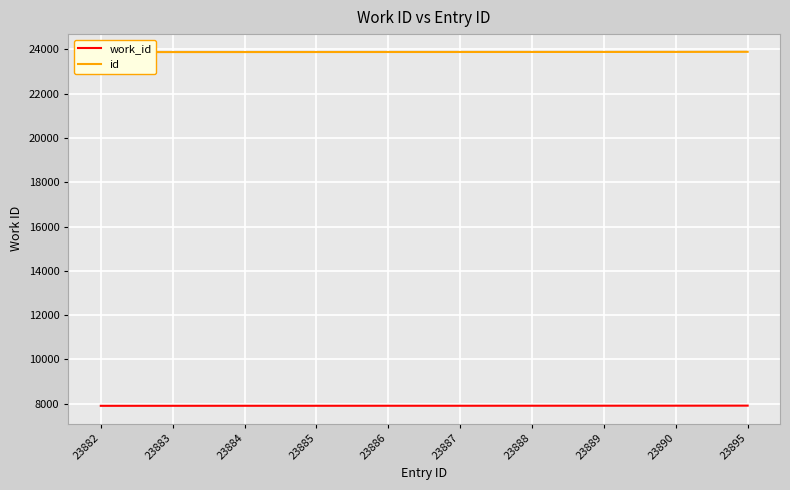

Is this an area chart (filled region under the line)?

No